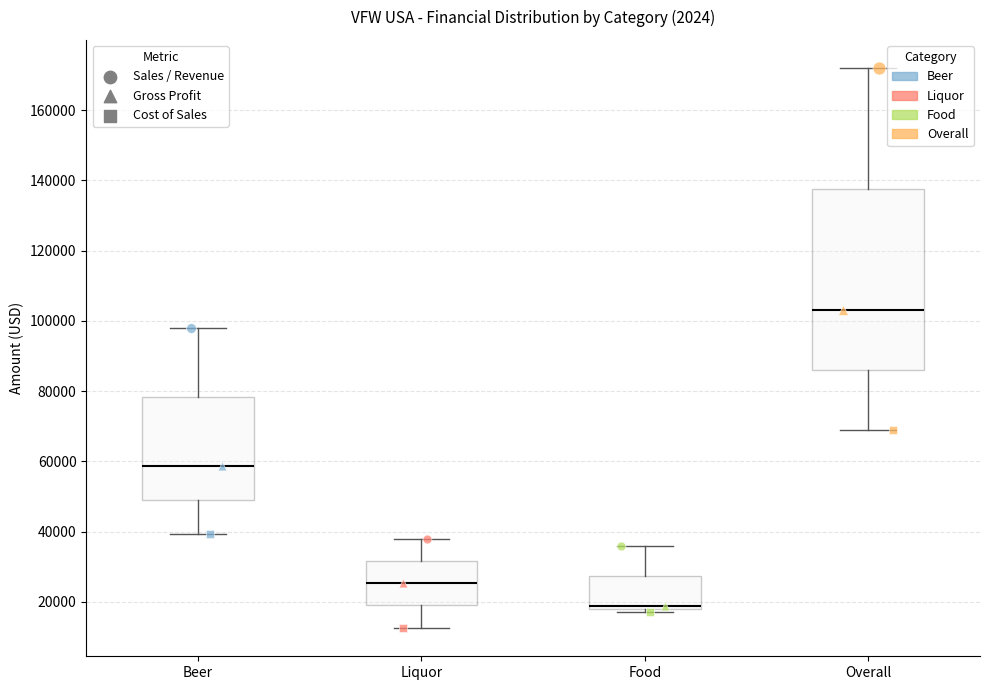

Which box has the highest median line?

Overall